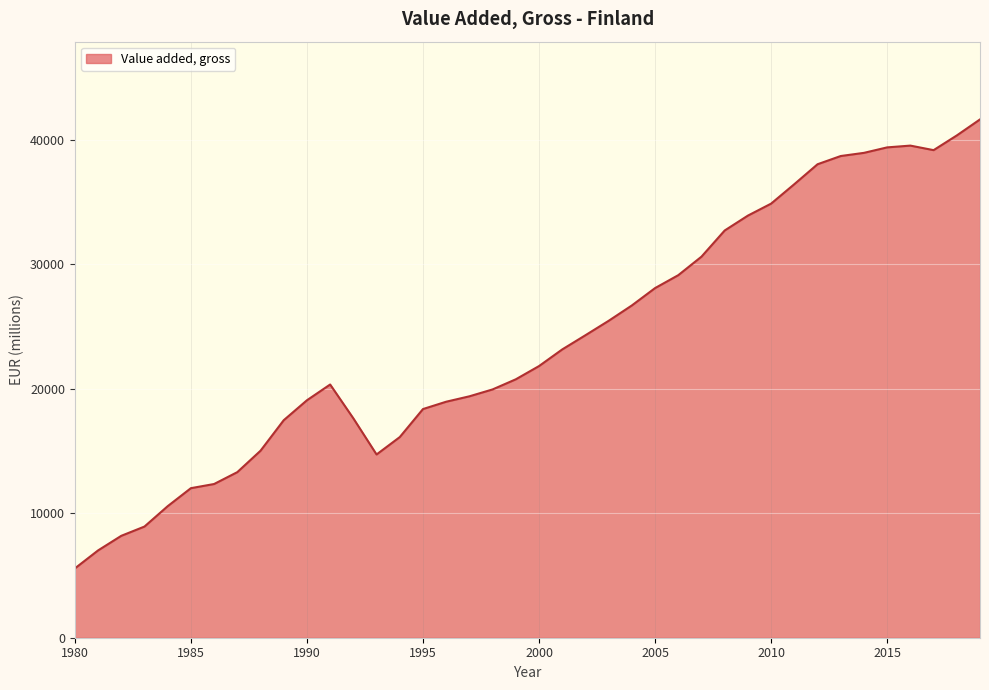

What is the minimum value shown in the chart?

5569.6